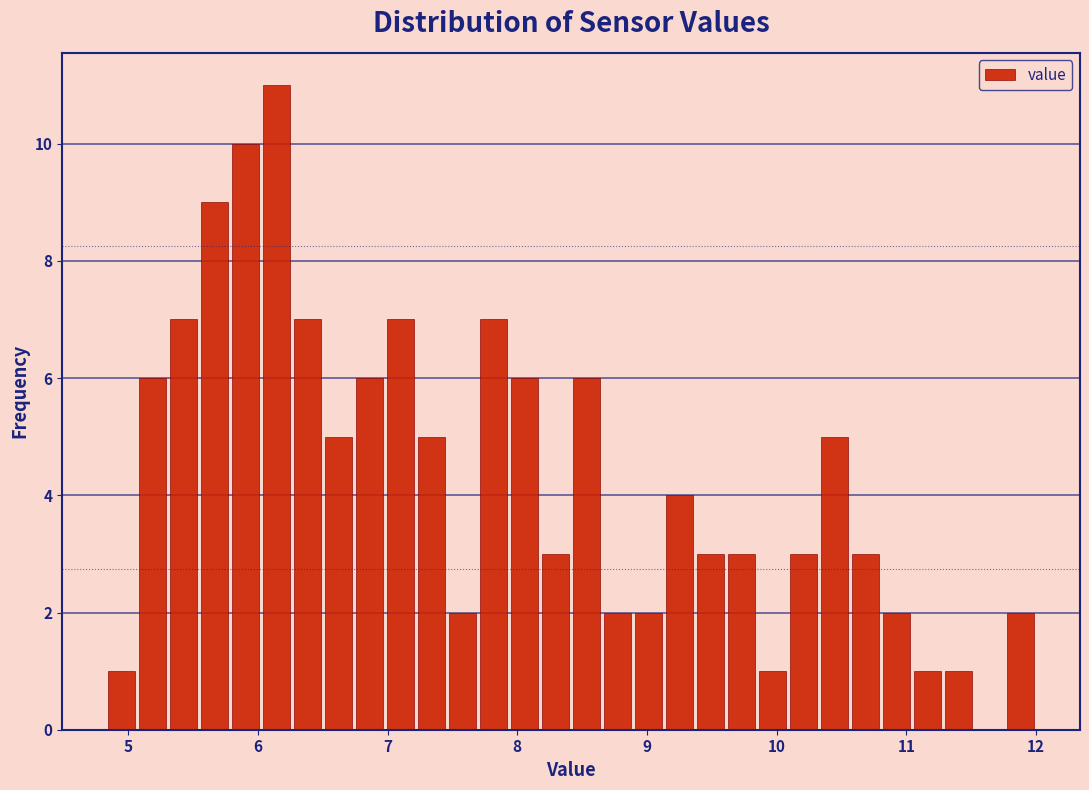

Read against the x-axis, roughly where is the centre of the tallest bar?

6.1